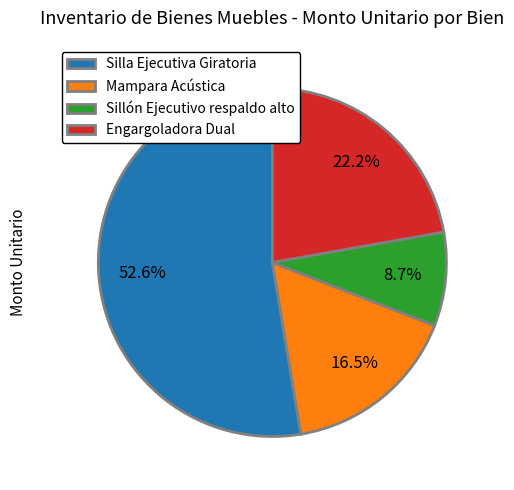

What percentage is NOT represented by Mampara Acústica?

83.5%